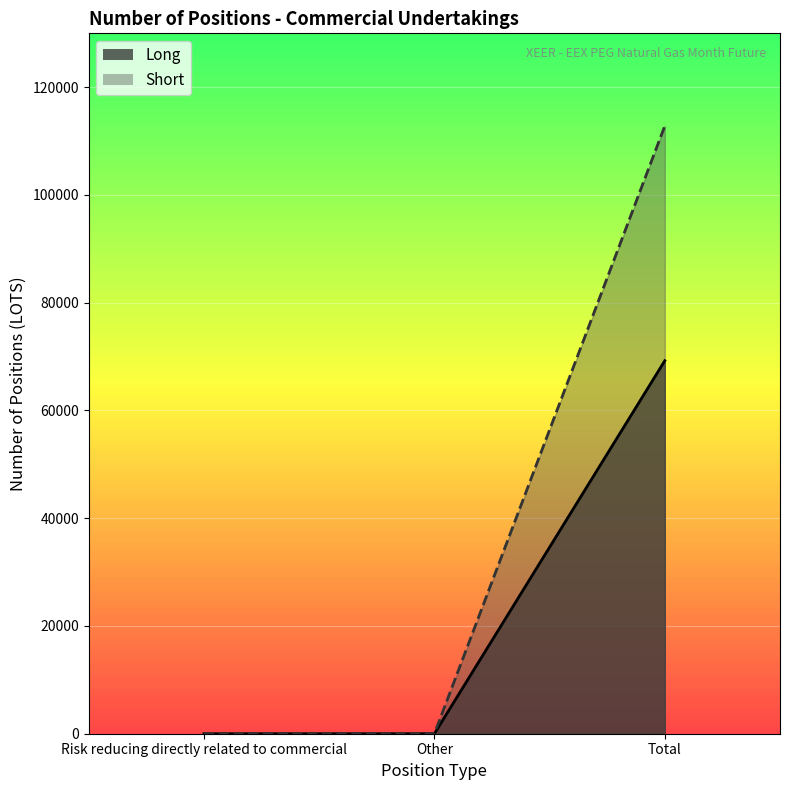

The value of Long at Other is 0.0. True or false?

True